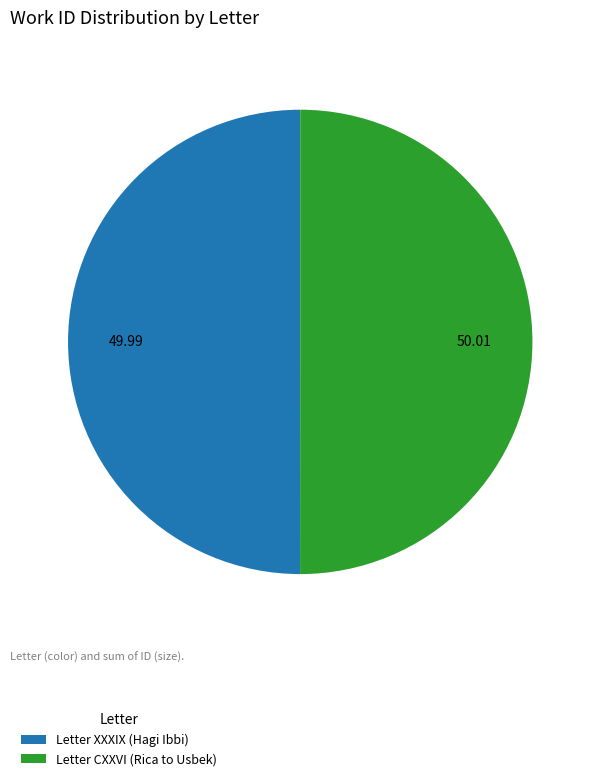

Approximately how many times larger is the value at Letter CXXVI (Rica to Usbek) compared to Letter XXXIX (Hagi Ibbi)?

1.0